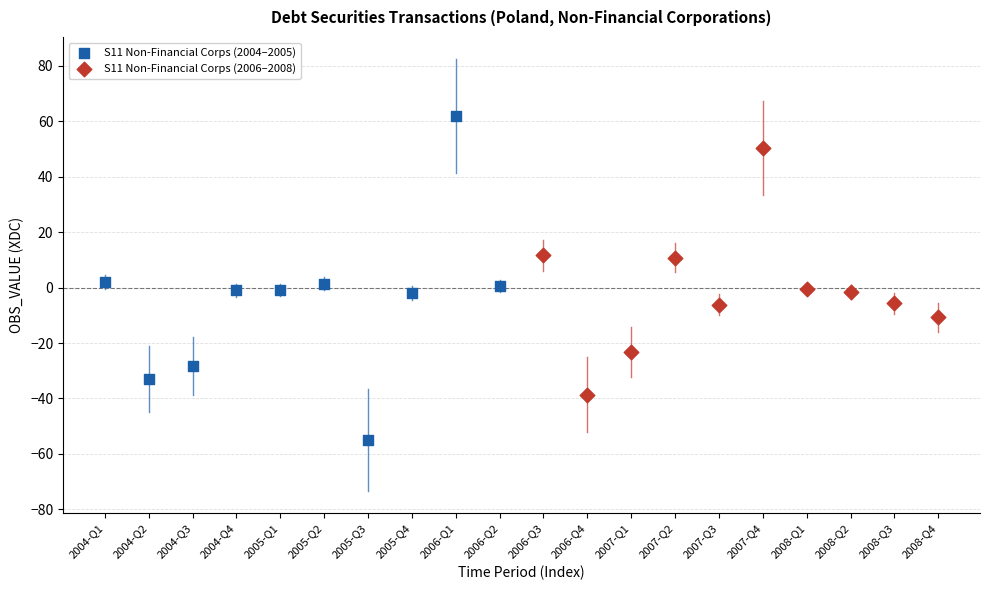

Which series has the largest Y range (max minus min)?

S11 Non-Financial Corps (2004–2005)